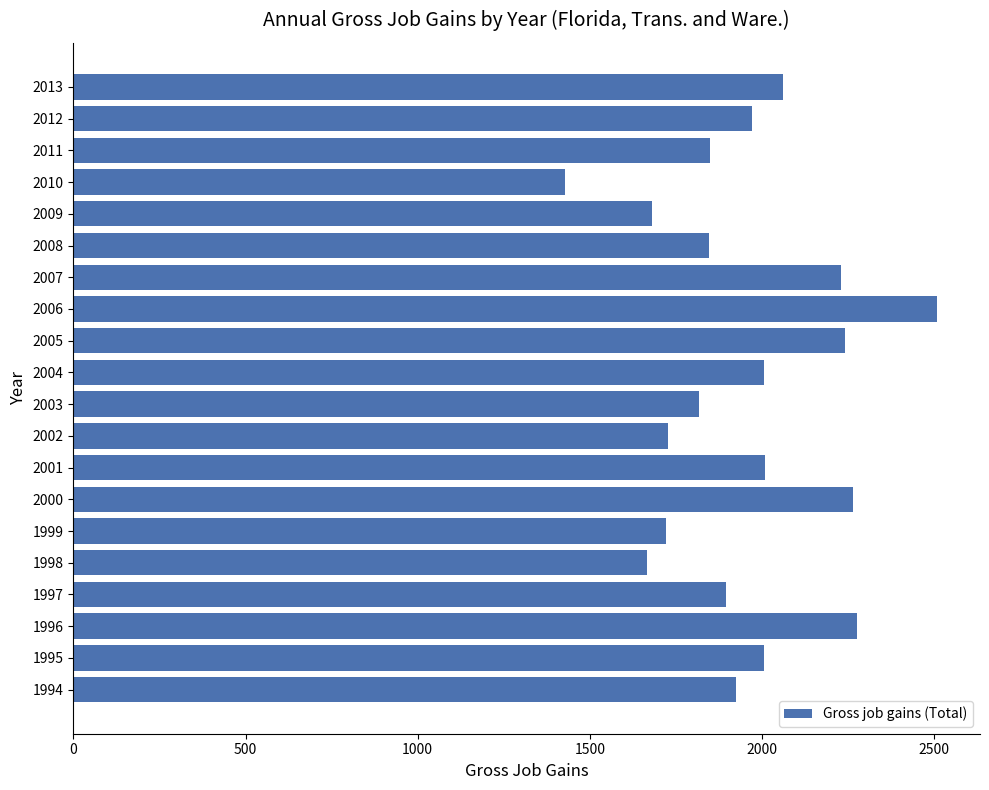

The chart shows a value of 889 at 2012. True or false?

False